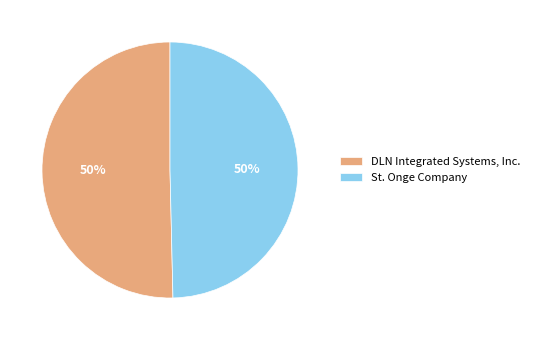

True or false: DLN Integrated Systems, Inc. accounts for 50% of the total.

True